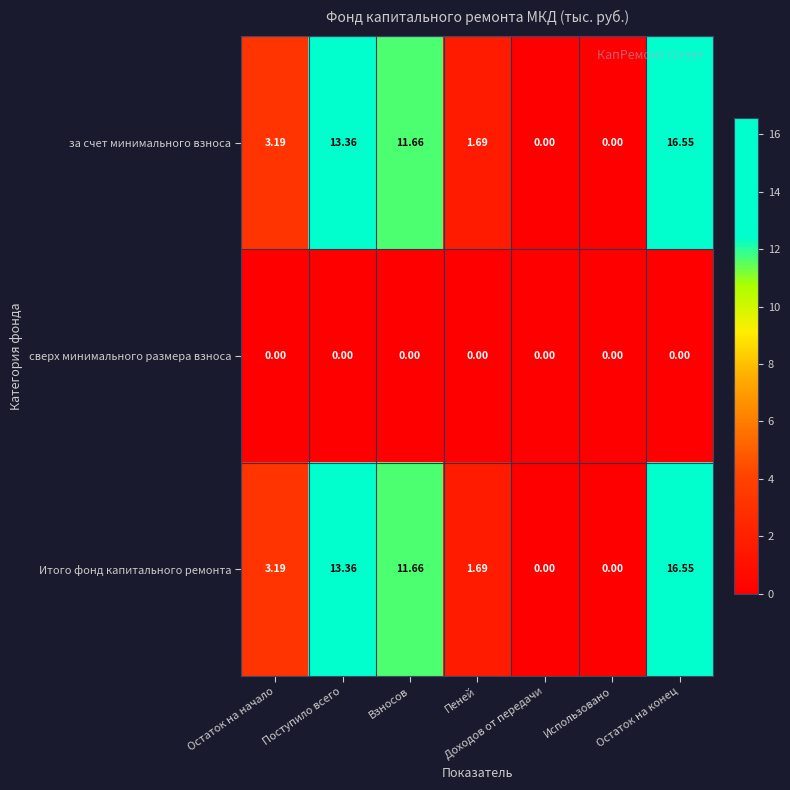

Is the value of за счет минимального взноса at Пеней greater than the value of Итого фонд капитального ремонта at Взносов?

No